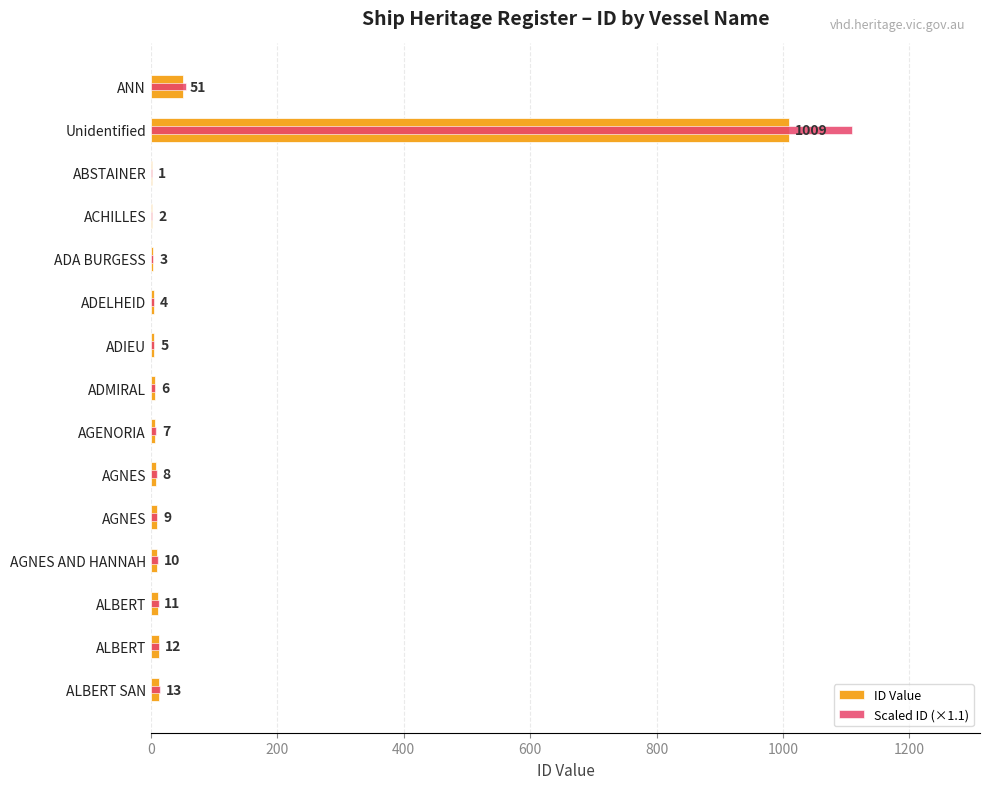

What are all the series names shown in the legend?

ID Value, Scaled ID (×1.1)